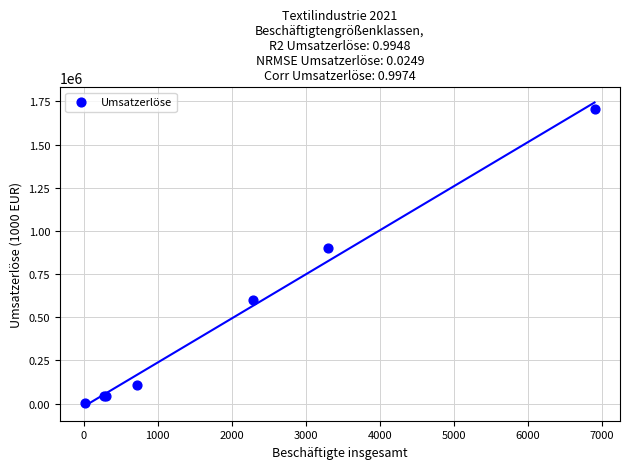

What Y value in the scatter plot is closest to 852507?

902552